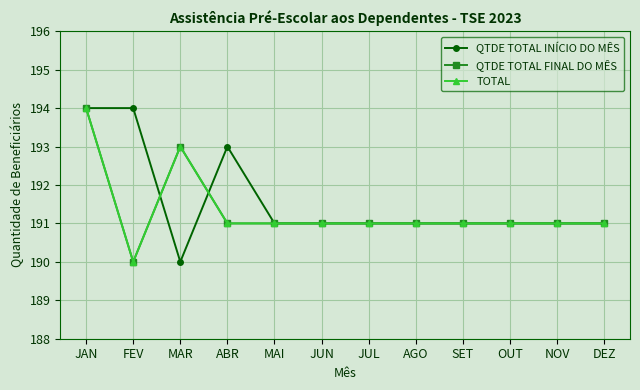

Where is the first local maximum for TOTAL?

MAR